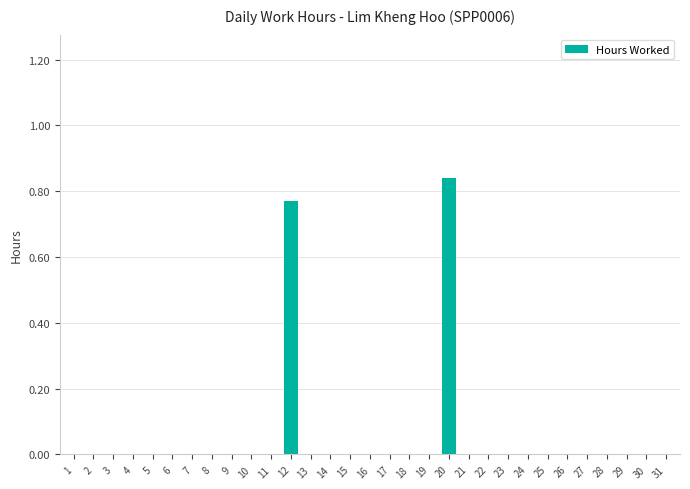

What is the average value?

0.1